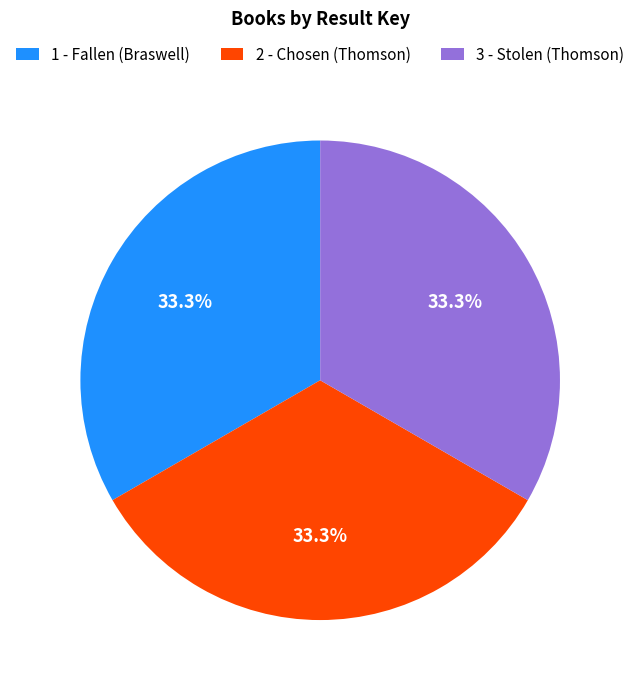

How many segments does this pie chart have?

3